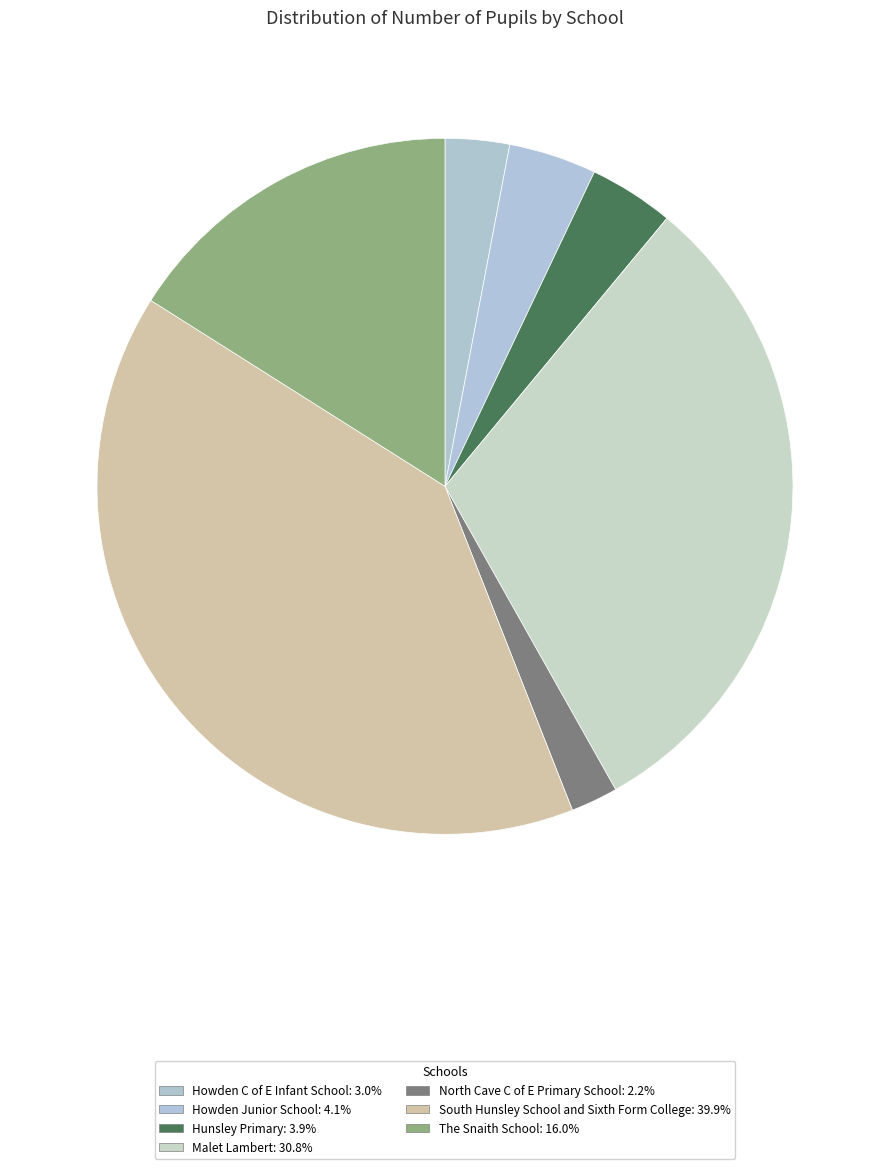

How many segments does this pie chart have?

7